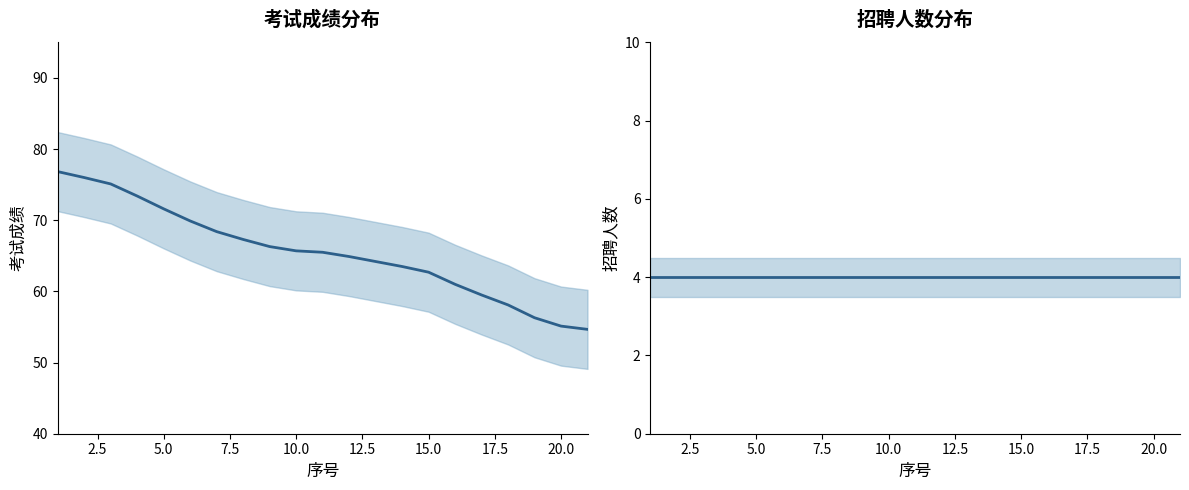

Which series has the largest total across all categories?

考试成绩